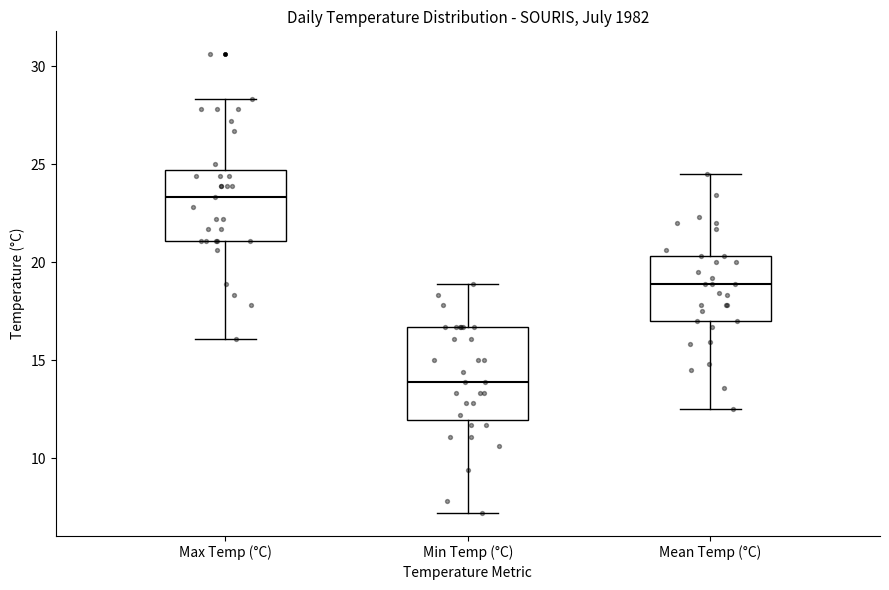

Which box's median line is the lowest?

Min Temp (°C)